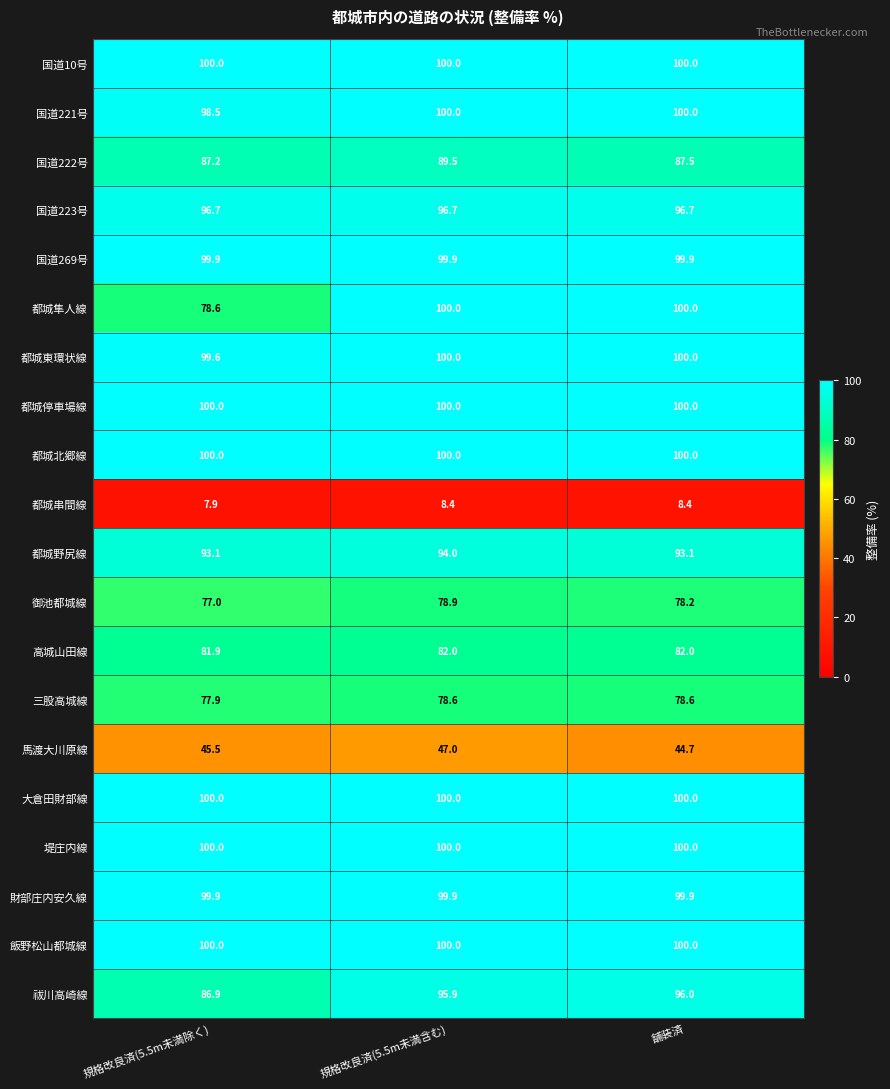

Rank the categories by 御池都城線 value from lowest to highest.

規格改良済(5.5m未満除く), 舗装済, 規格改良済(5.5m未満含む)